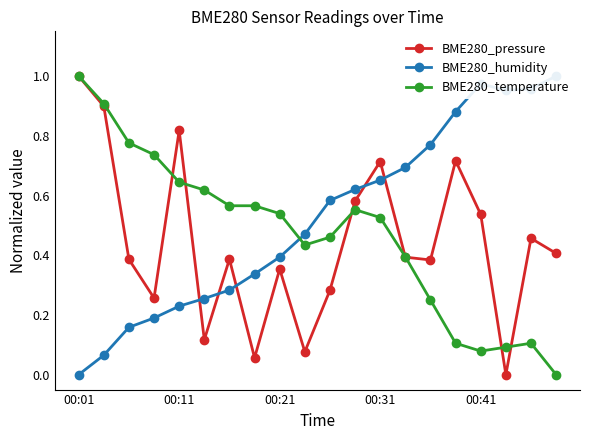

True or false: BME280_temperature has a value of 0.1 at 17.

False